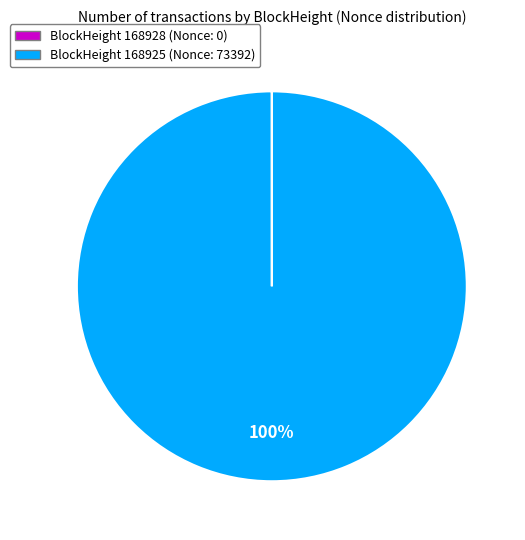

Is there any slice that represents more than half of the pie?

Yes